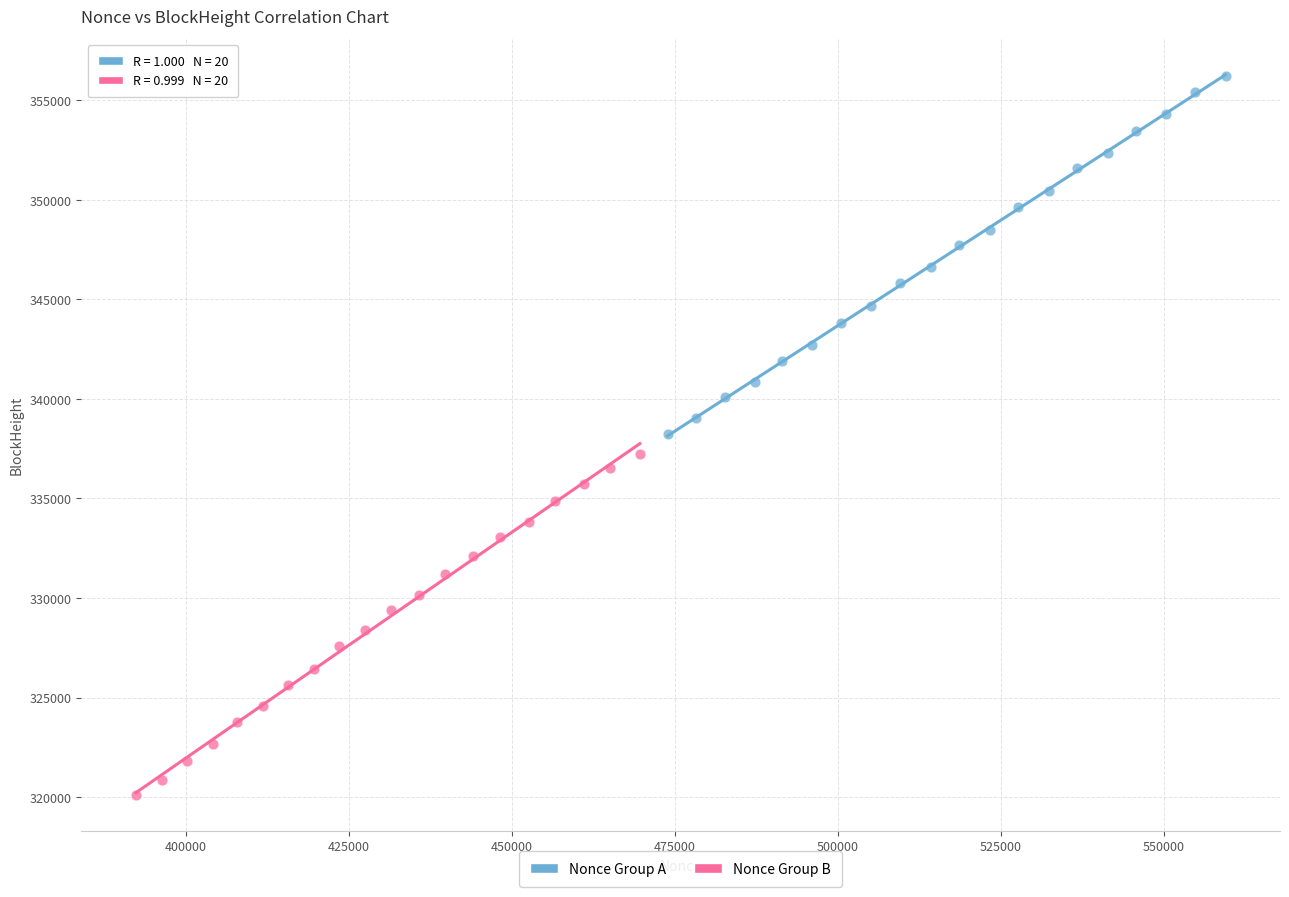

Which series reaches the minimum Y coordinate?

Nonce Group B